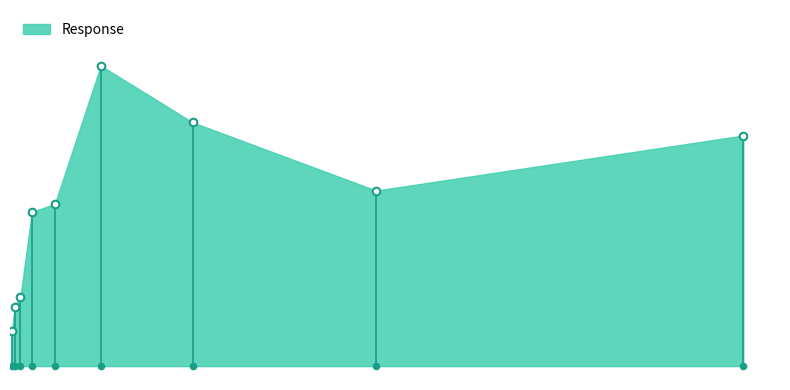

What is the change in value from 1.25 to 2.5?

+19.9